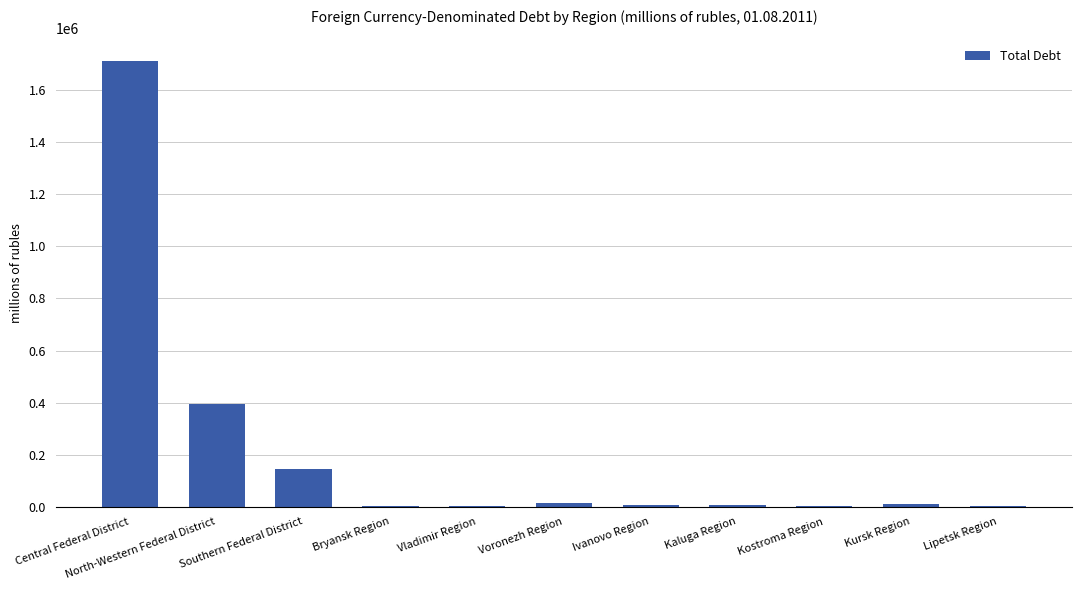

How many series are shown in this chart?

1